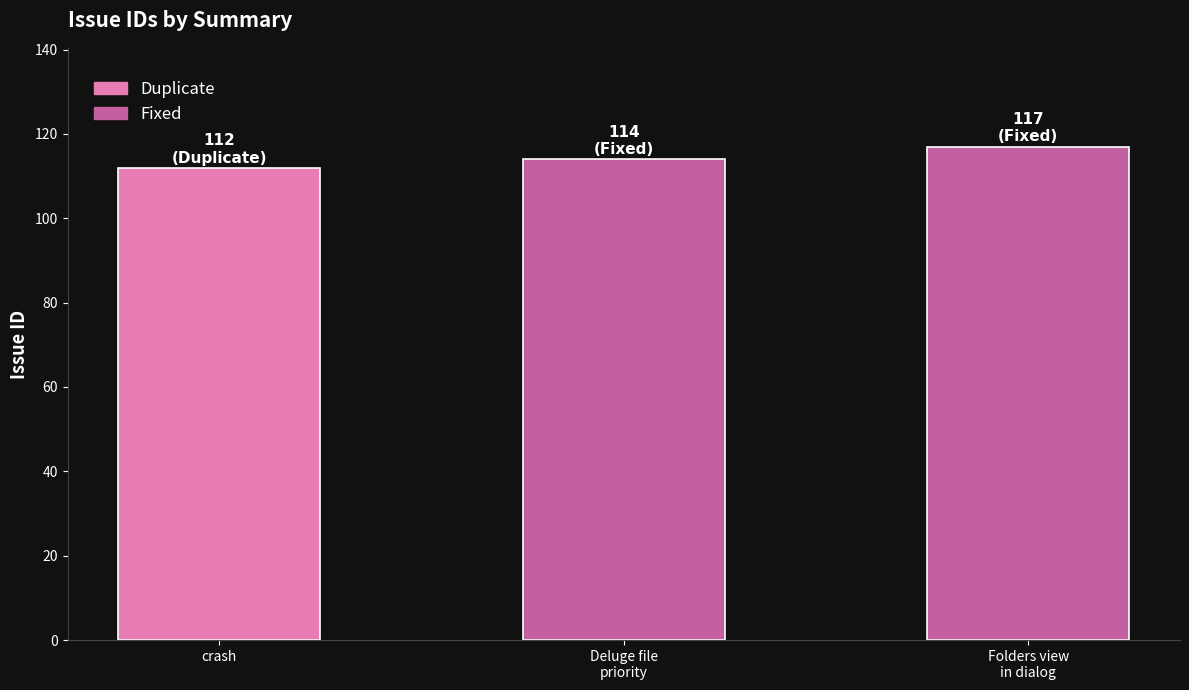

Does the chart contain any negative values?

No